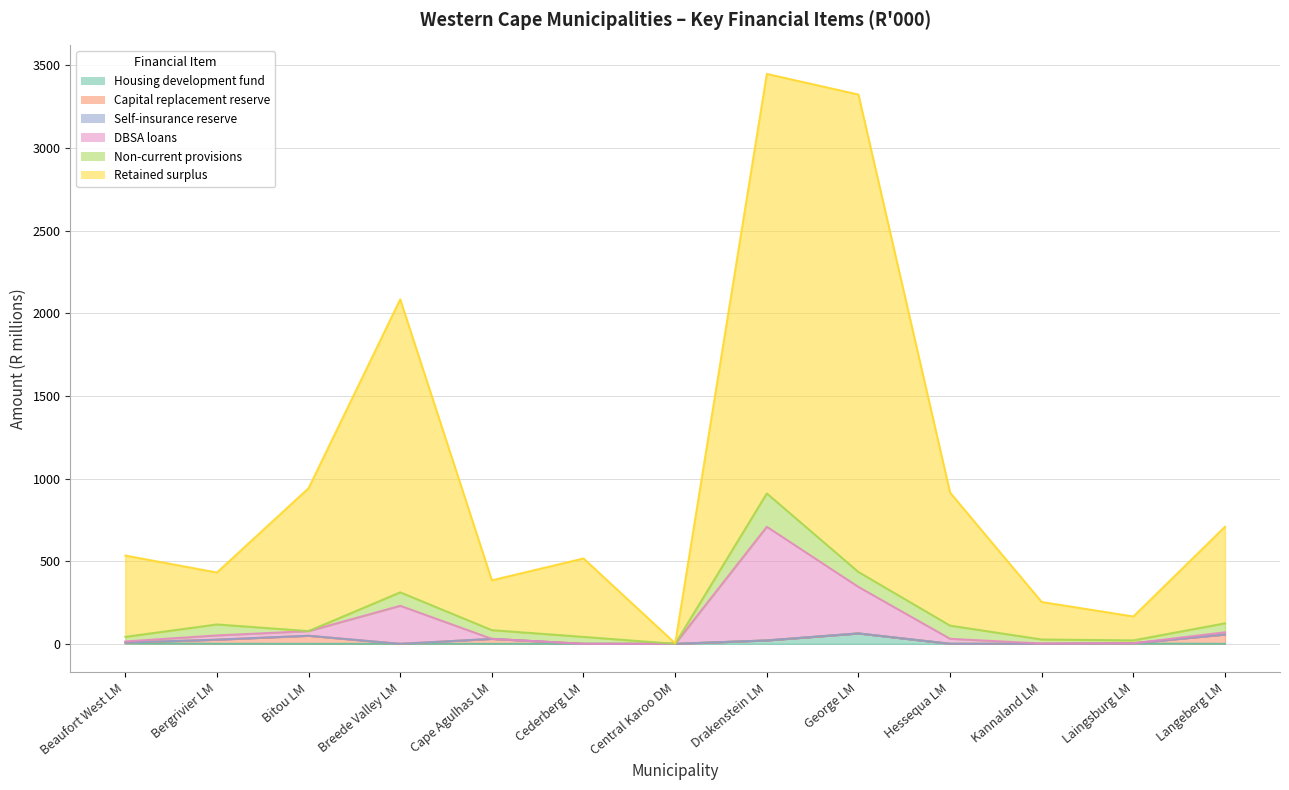

In DBSA loans, how many points are higher than both neighbors (excluding endpoints)?

2